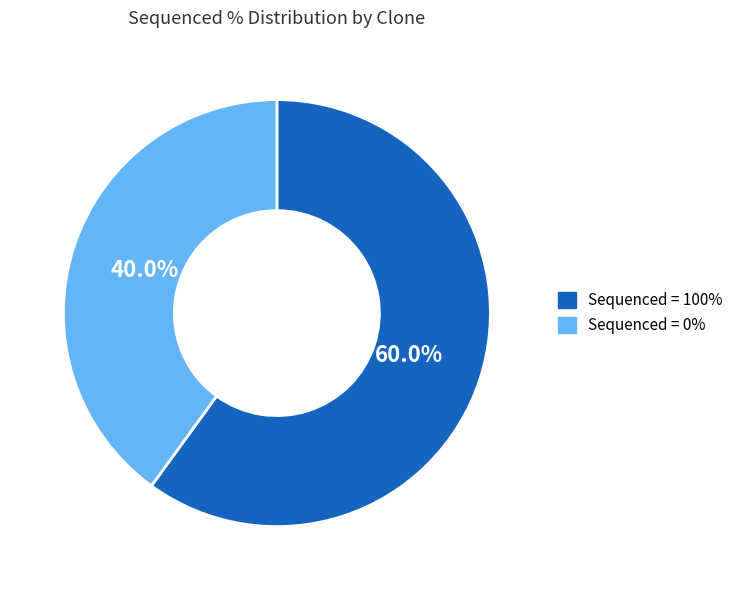

Is there any slice that represents more than half of the pie?

Yes